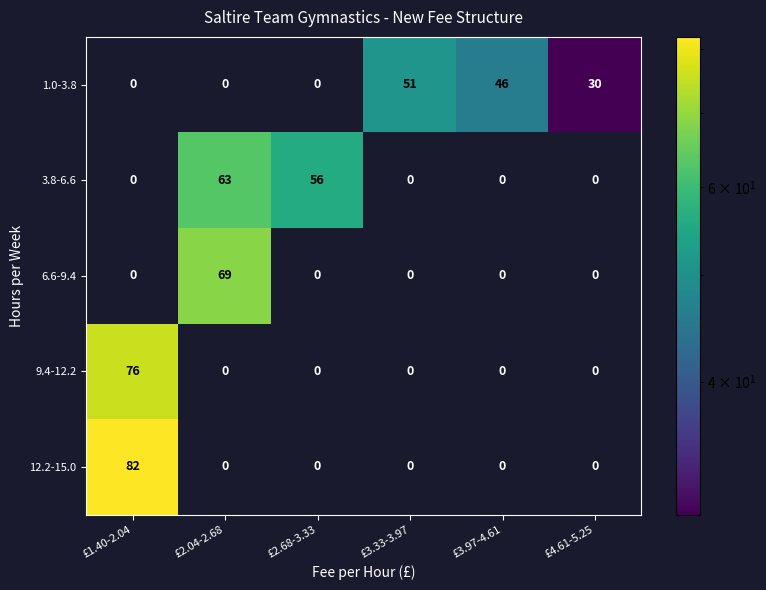

At which label is 3.8-6.6 closest to 31?

£2.68-3.33